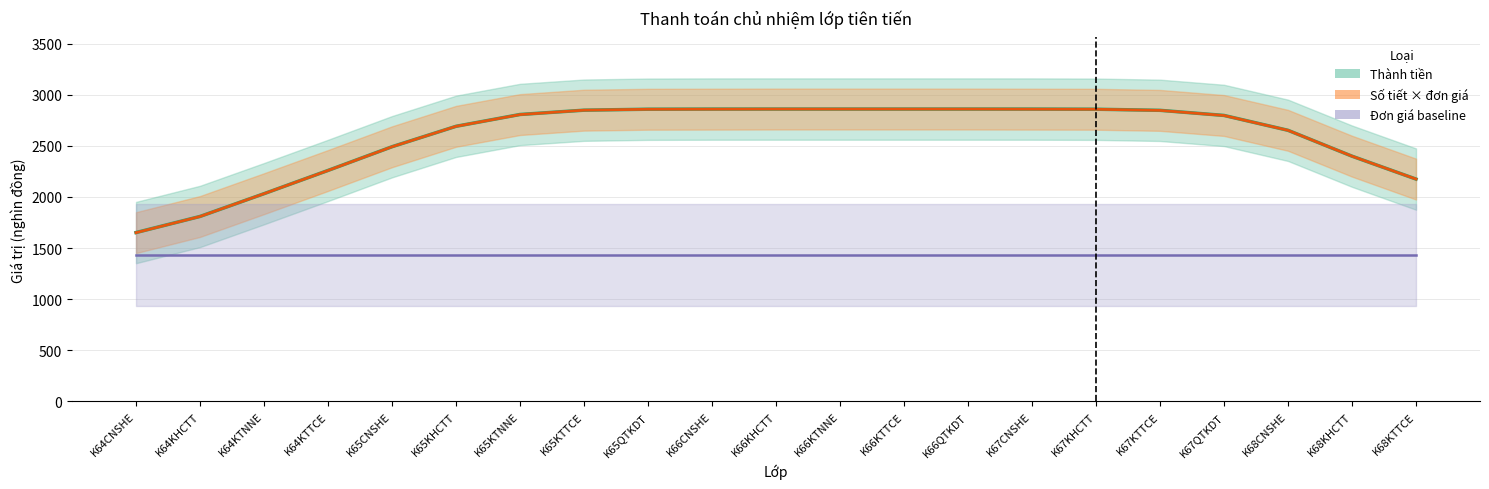

What is the label of the 15th point from the left?

K67CNSHE